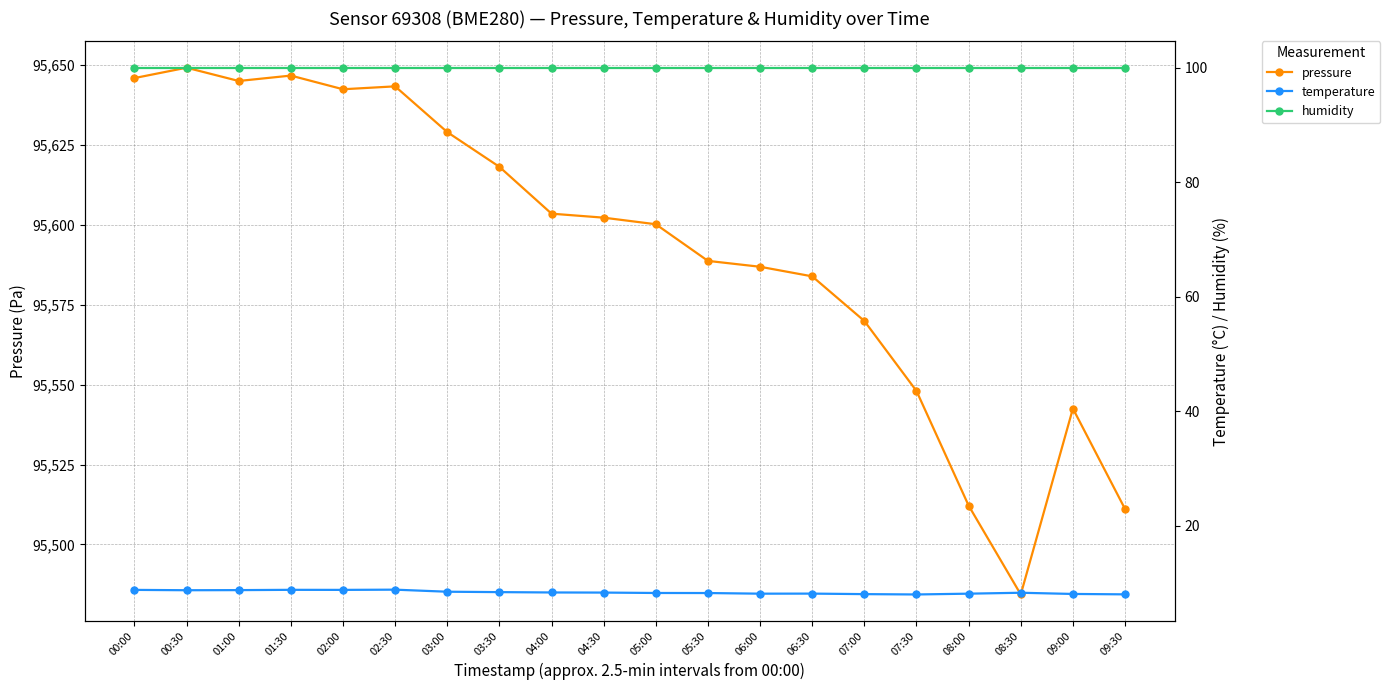

Is this an area chart (filled region under the line)?

No